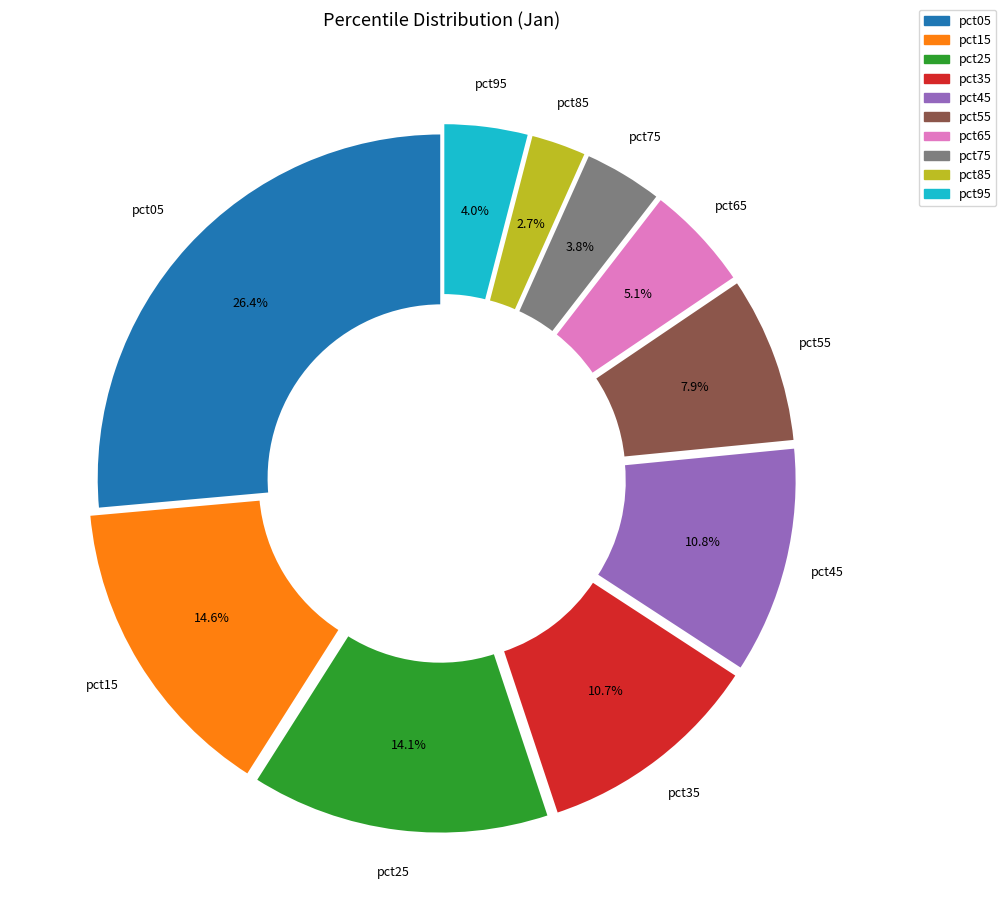

True or false: pct25 accounts for 1% of the total.

False